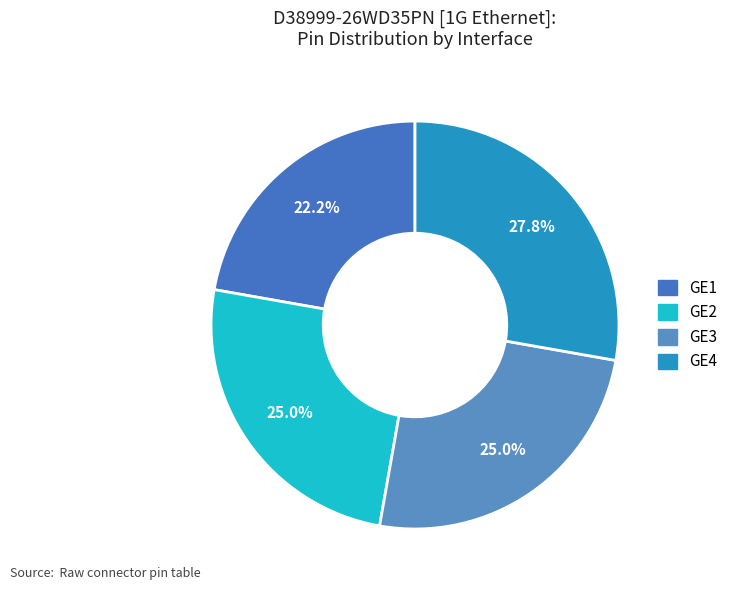

Is there a majority slice in this chart?

No